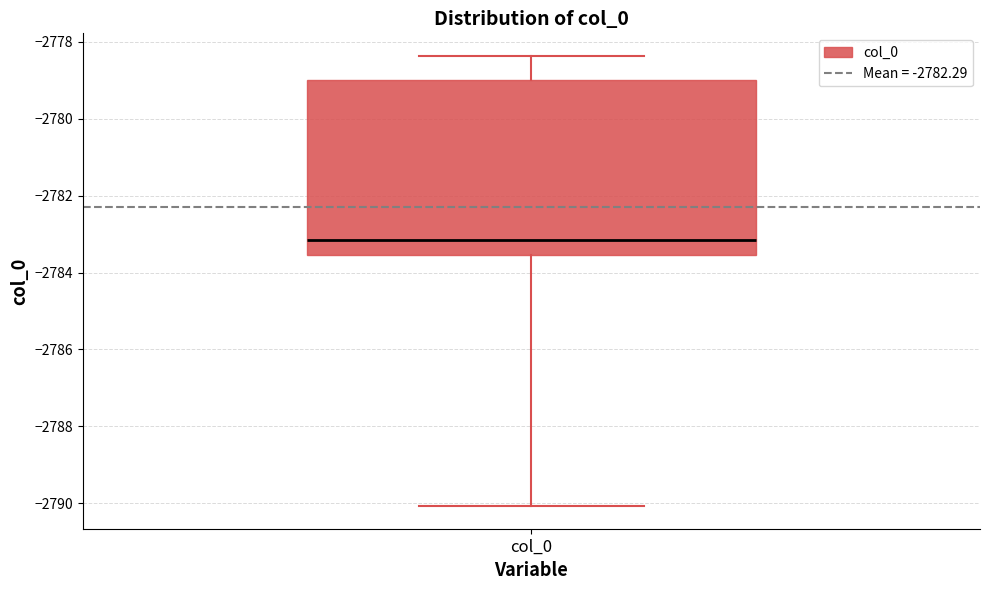

Read this box plot against the y-axis: the position of the median line, the range covered by the box, and the ends of both whiskers. The values are not printed on the chart, so give them approximately, as read against the axis.

median -2783.2, box -2783.6 to -2779.0, whiskers -2790.0 to -2778.4